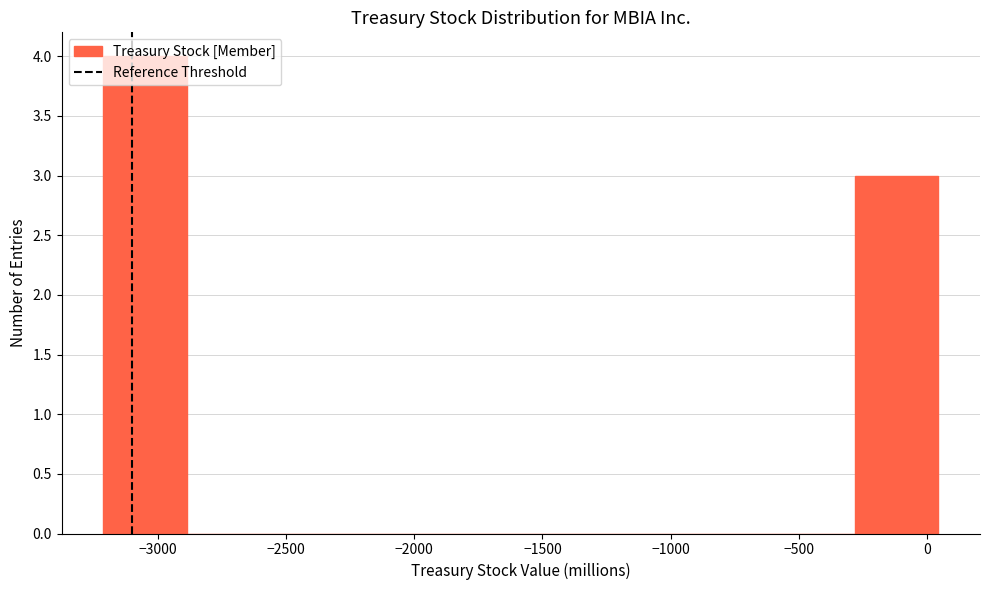

Reading left to right, list every bar in this chart as the range it spans on the x-axis followed by its height. Neither the bar edges nor the heights are printed on the chart, so give them approximately, as read against the axes.

-3200 to -2900: 4
-2900 to -2550: 0
-2550 to -2250: 0
-2250 to -1900: 0
-1900 to -1600: 0
-1600 to -1250: 0
-1250 to -950: 0
-950 to -600: 0
-600 to -300: 0
-300 to 50: 3